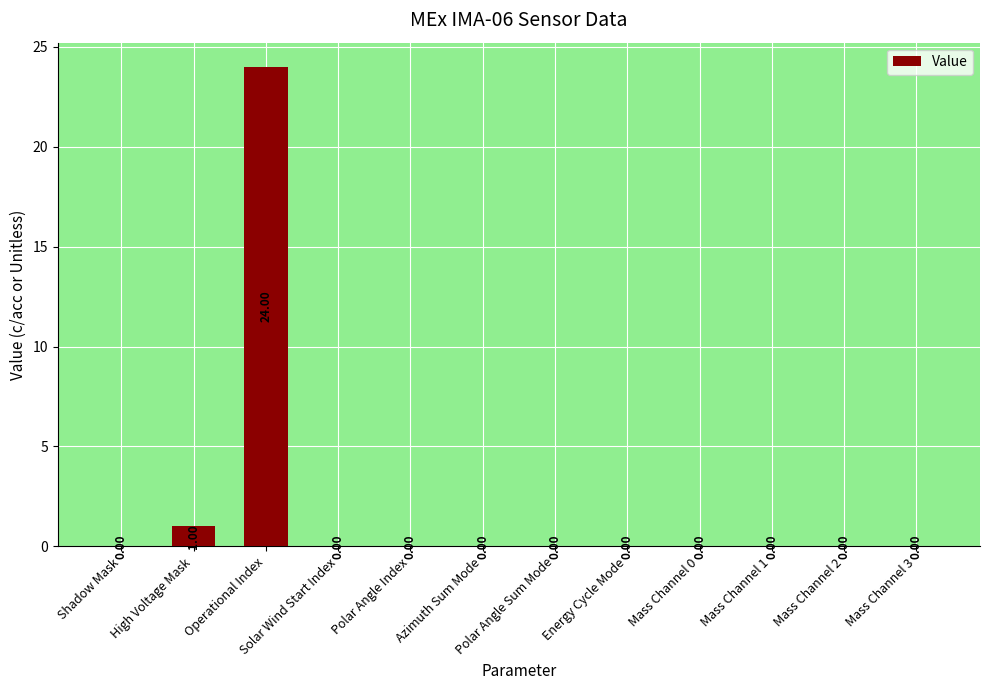

Reading right to left, list all the values displayed in this chart.

0	0	0	0	0	0	0	0	0	24	1	0